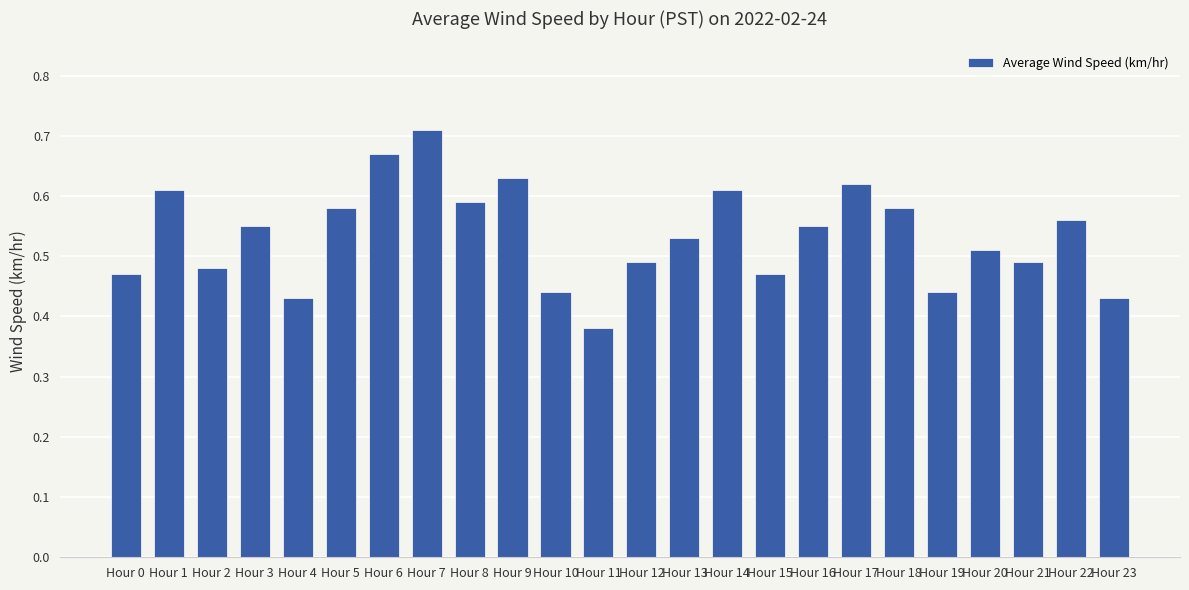

What is the difference between the values at Hour 11 and Hour 16?

0.2